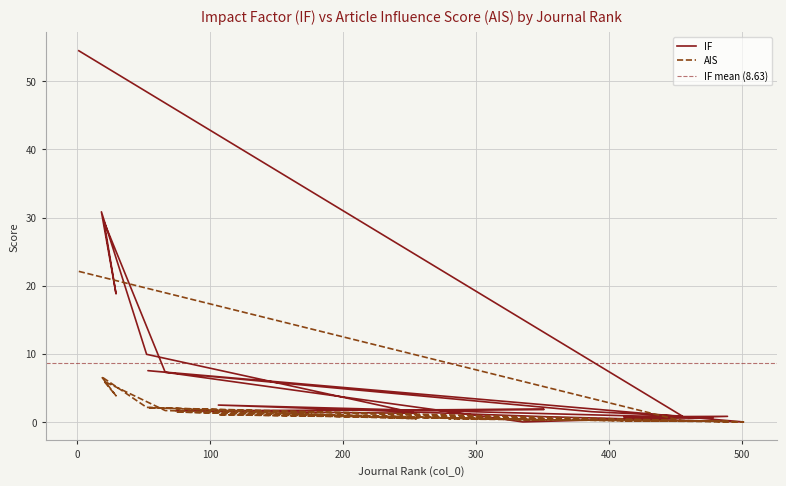

What is the greatest value displayed?

54.5